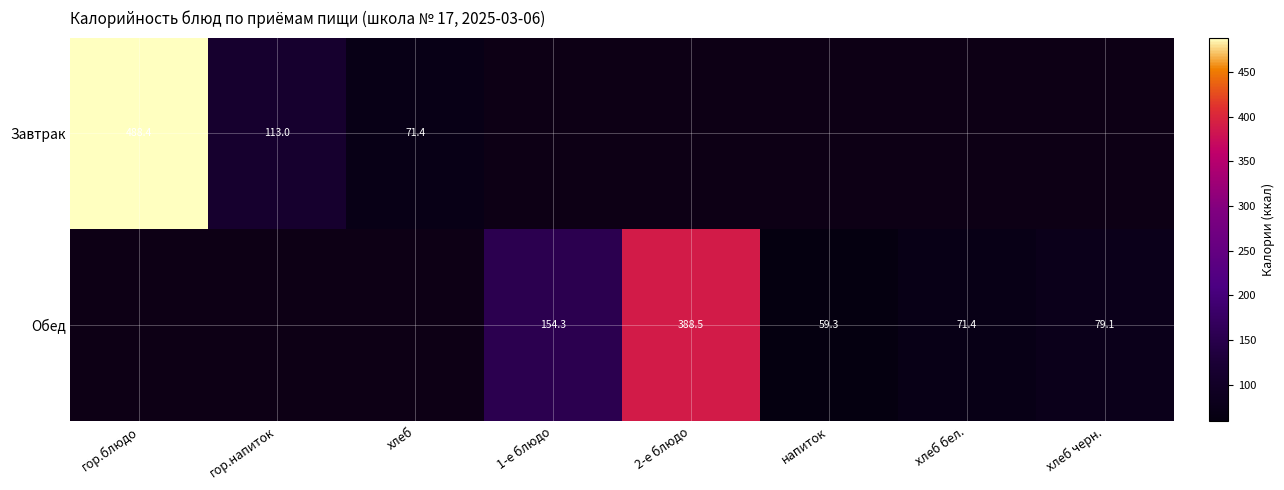

What is the difference between the Обед values at 2-е блюдо and хлеб черн.?

309.4